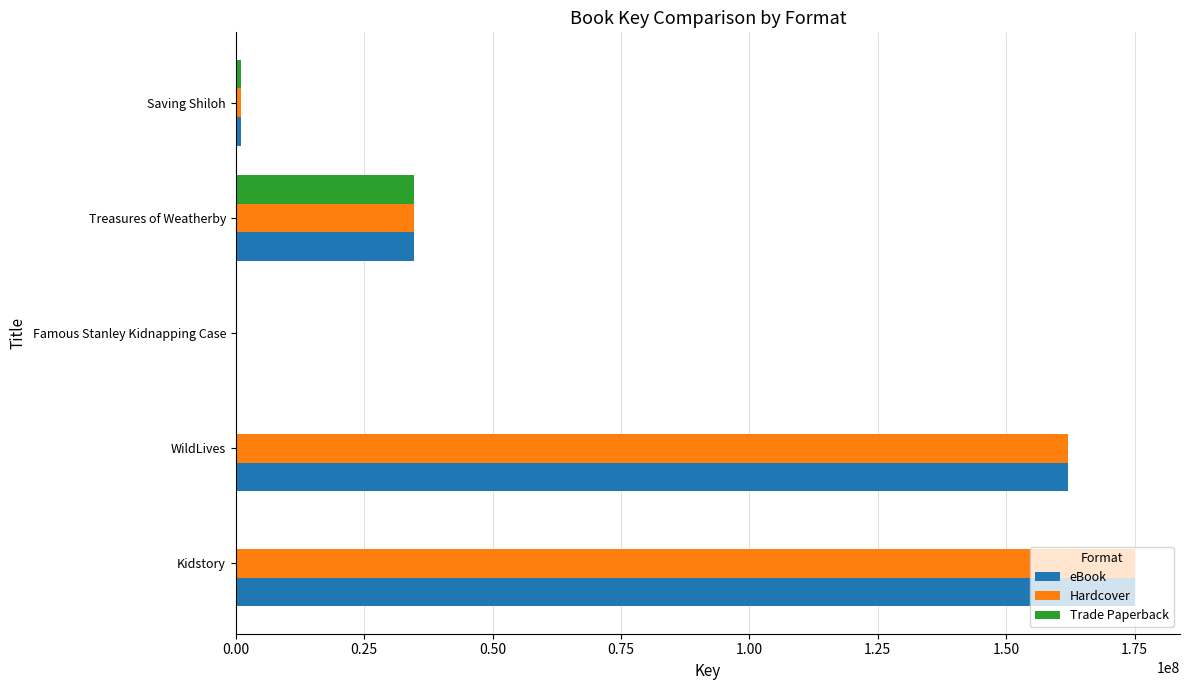

Which category has the highest value across all series?

Kidstory